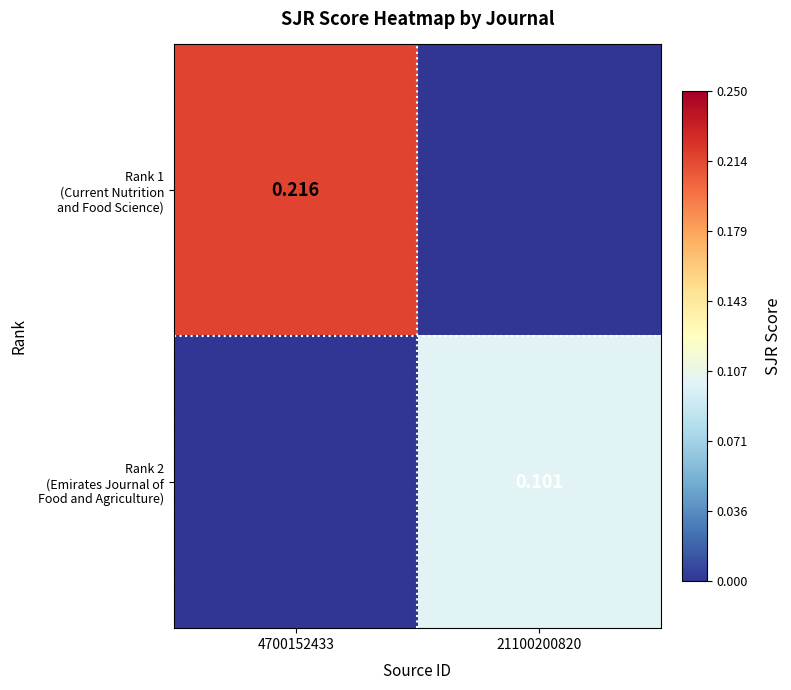

How many positive values does the Rank 2 (Emirates Journal of Food and Agriculture) series have?

1